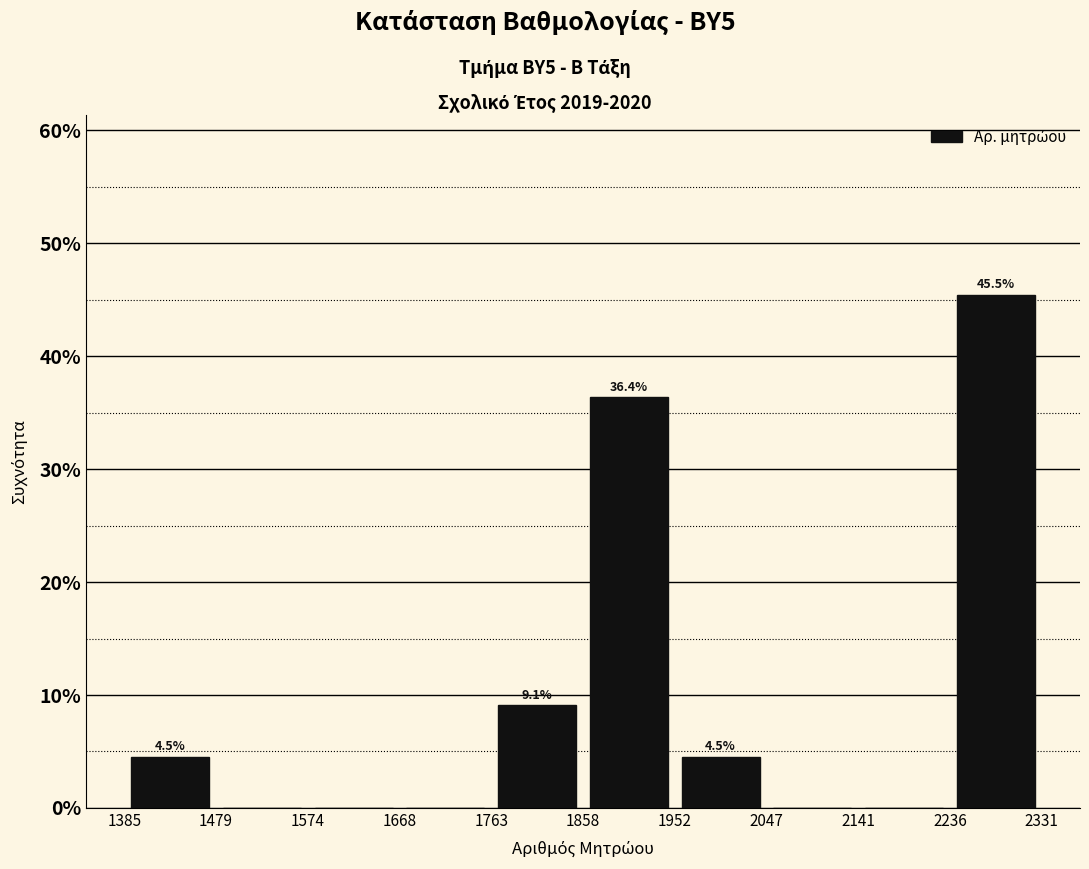

Over which range of the x-axis is the bar tallest?

2236 to 2331